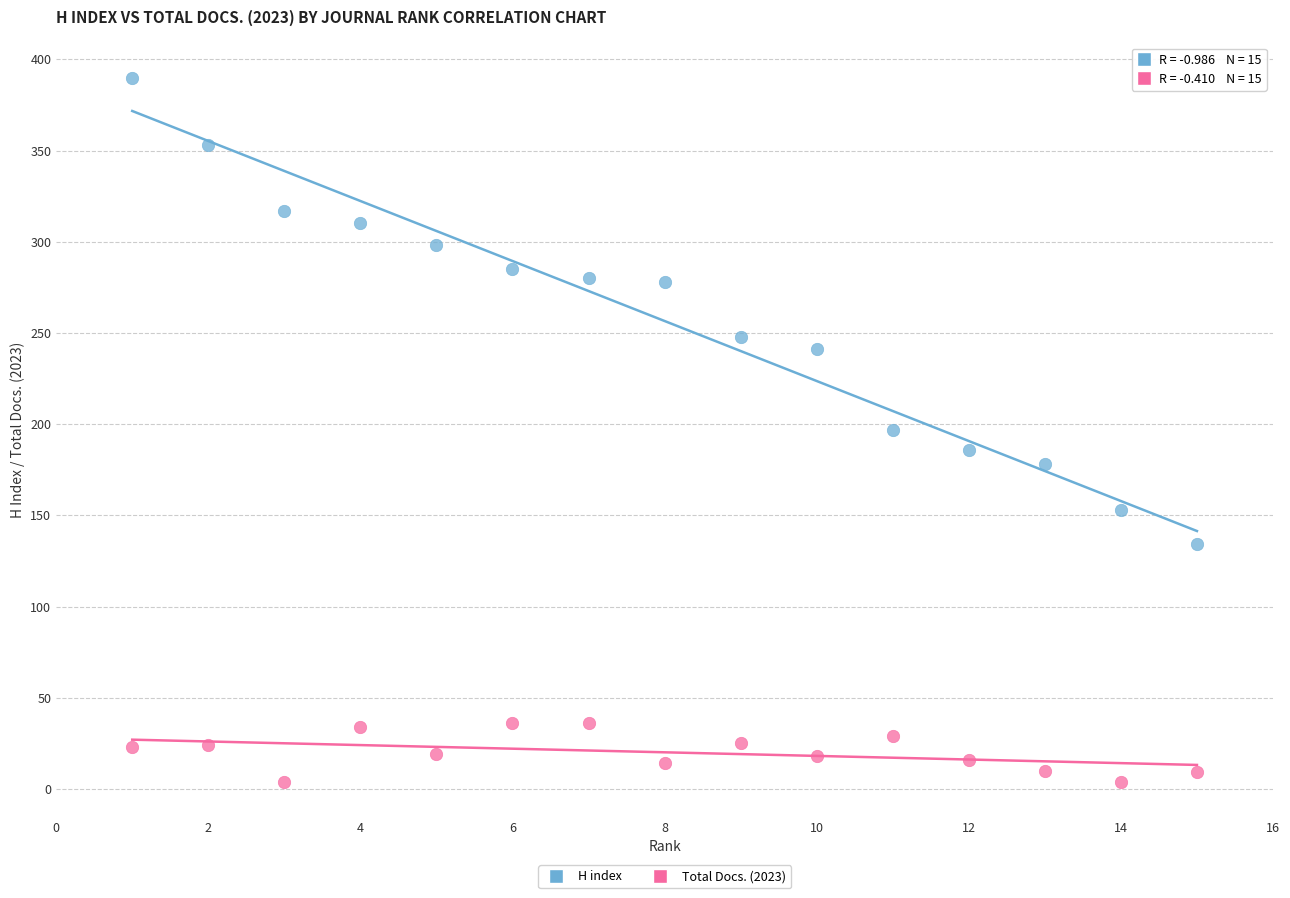

Which series reaches the minimum Y coordinate?

Total Docs. (2023)